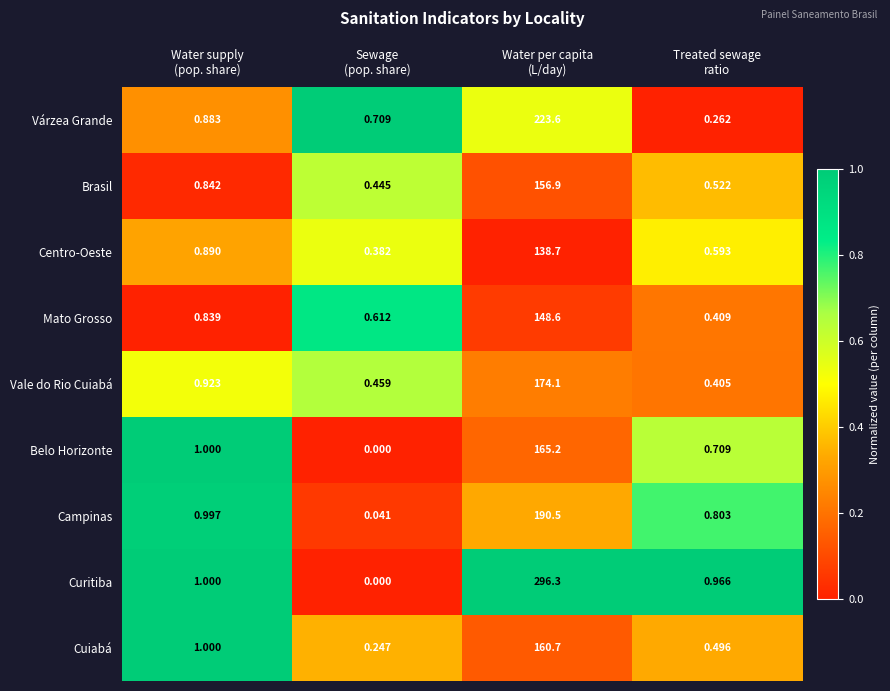

List the series in order of their peak value, lowest first.

Centro-Oeste, Mato Grosso, Brasil, Cuiabá, Belo Horizonte, Vale do Rio Cuiabá, Campinas, Várzea Grande, Curitiba